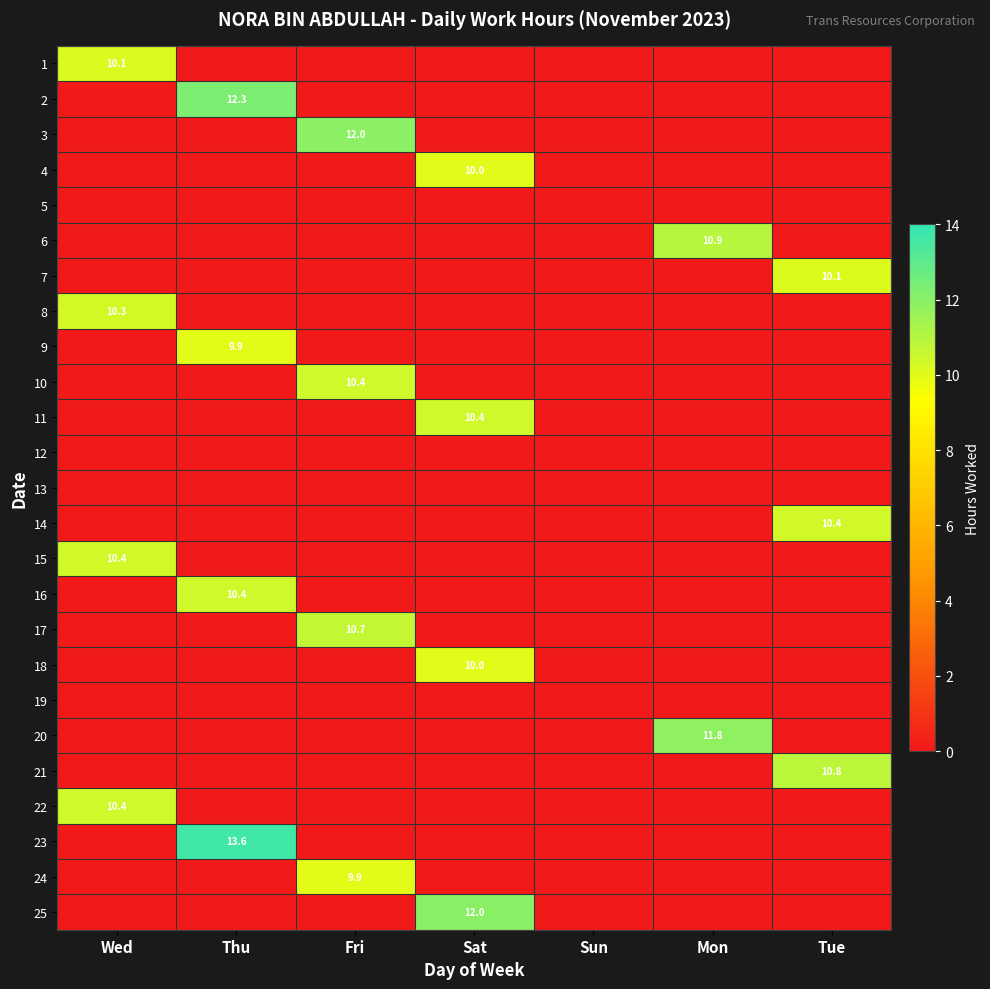

What is the difference between the highest and lowest values at Fri?

12.0